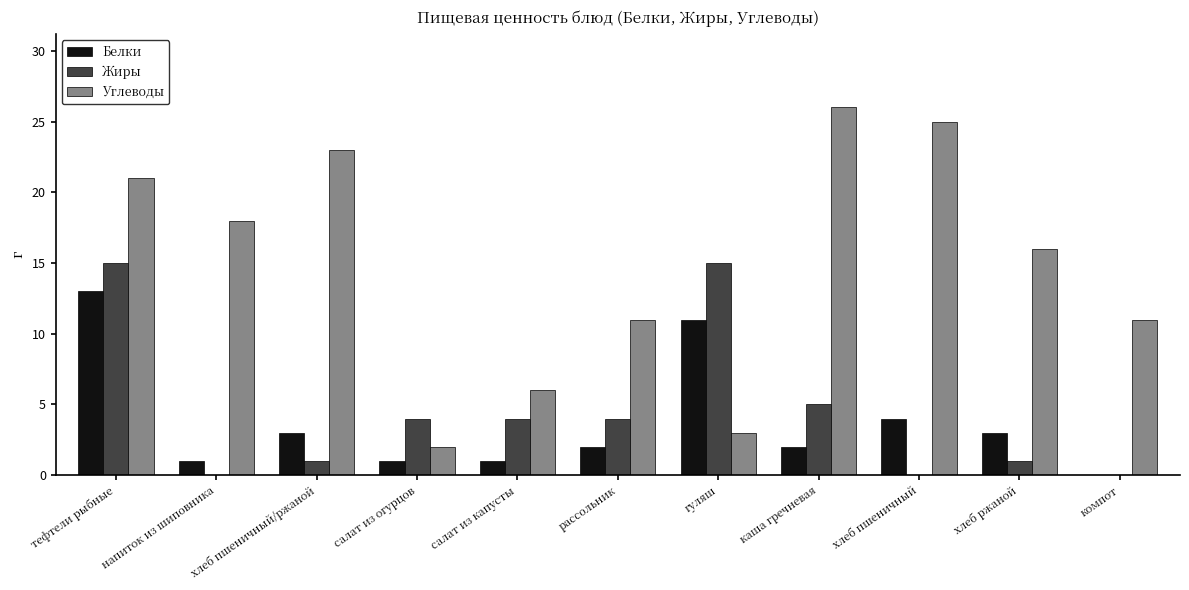

At which category is the sum across all series the highest?

тефтели рыбные